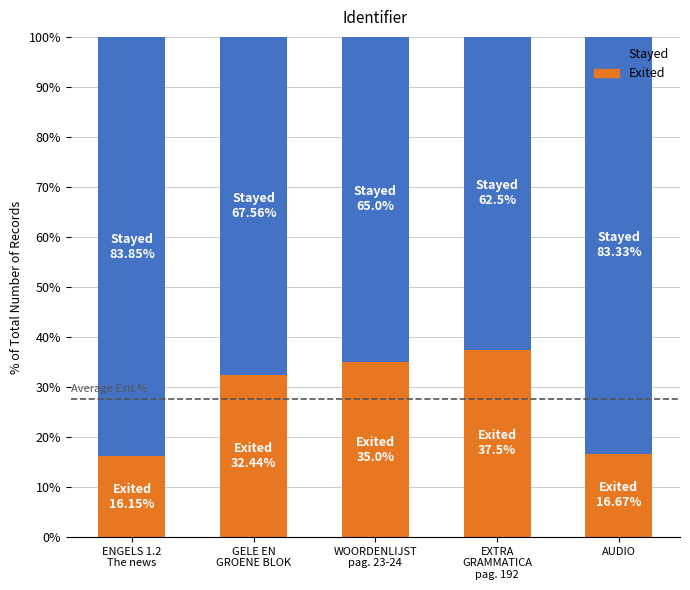

The Exited series shows 22.4 at AUDIO. True or false?

False